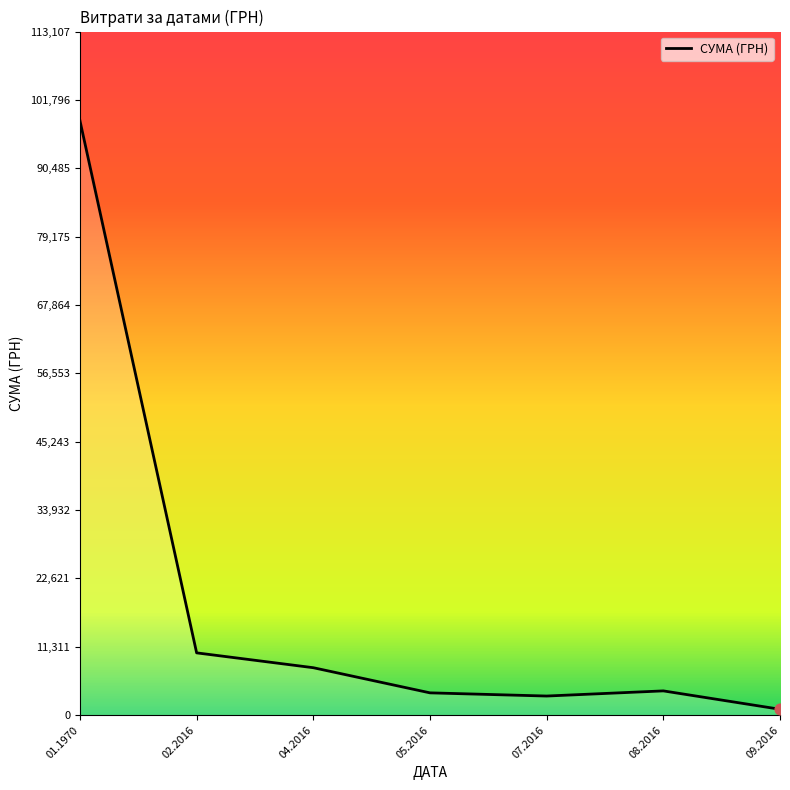

Approximately how many times larger is the value at 01.1970 compared to 04.2016?

12.5